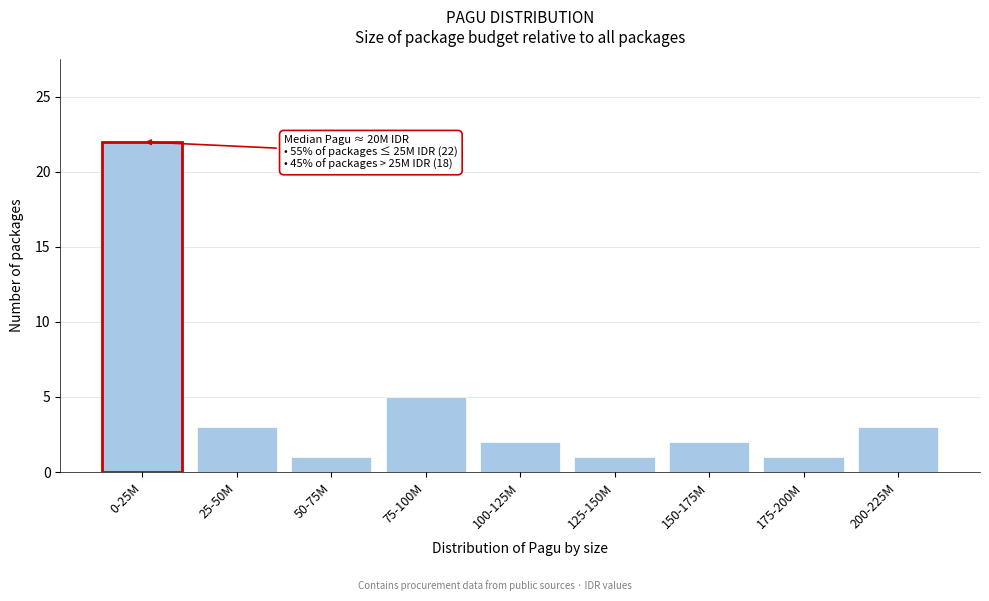

Reading left to right, transcribe all the data shown in this chart.

22	3	1	5	2	1	2	1	3